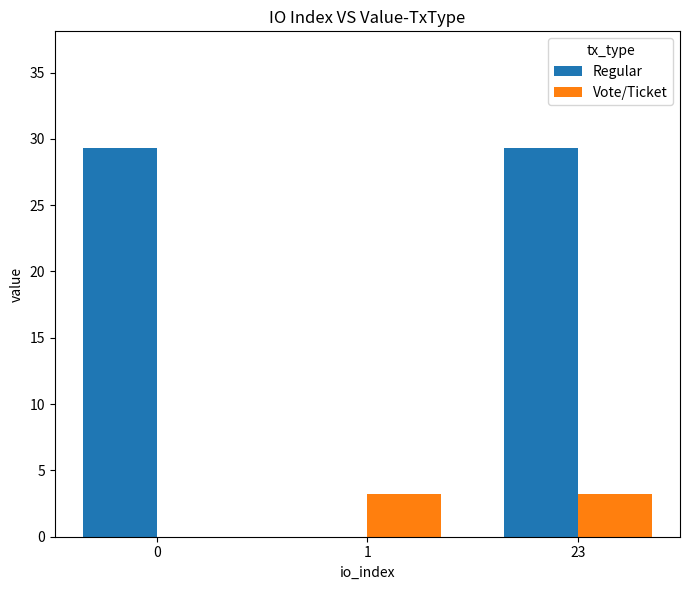

Which series has the largest total across all categories?

Regular